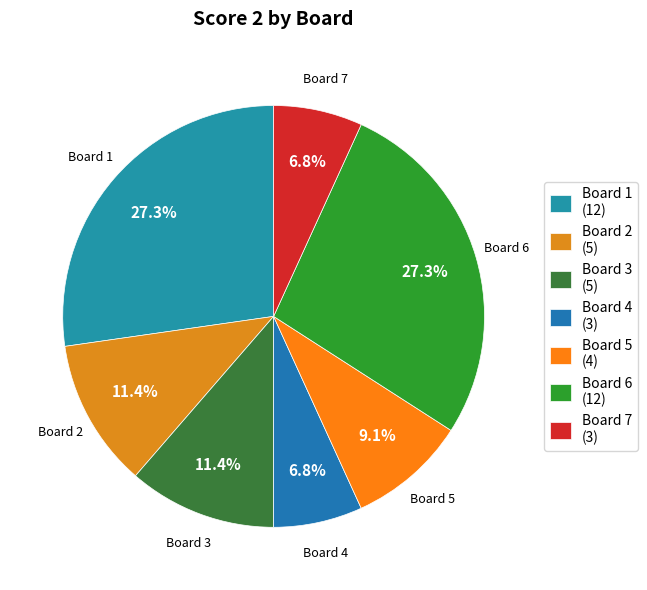

How many slices are in this pie chart?

7